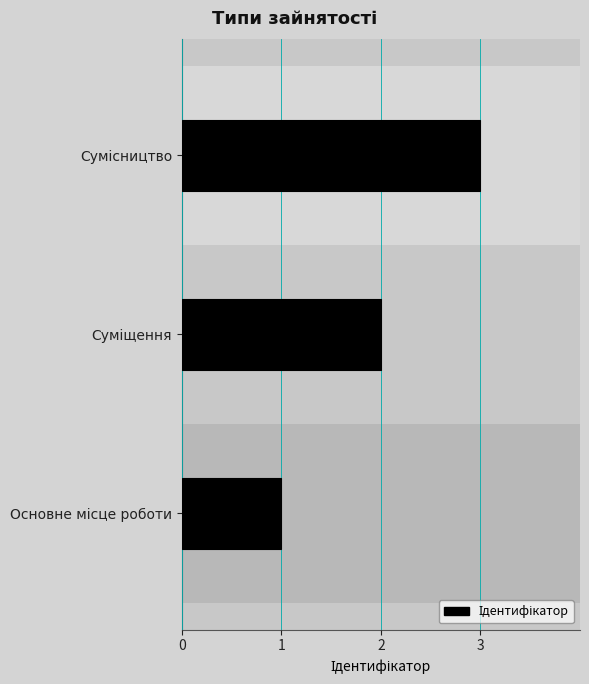

How many data points are less than 2?

1